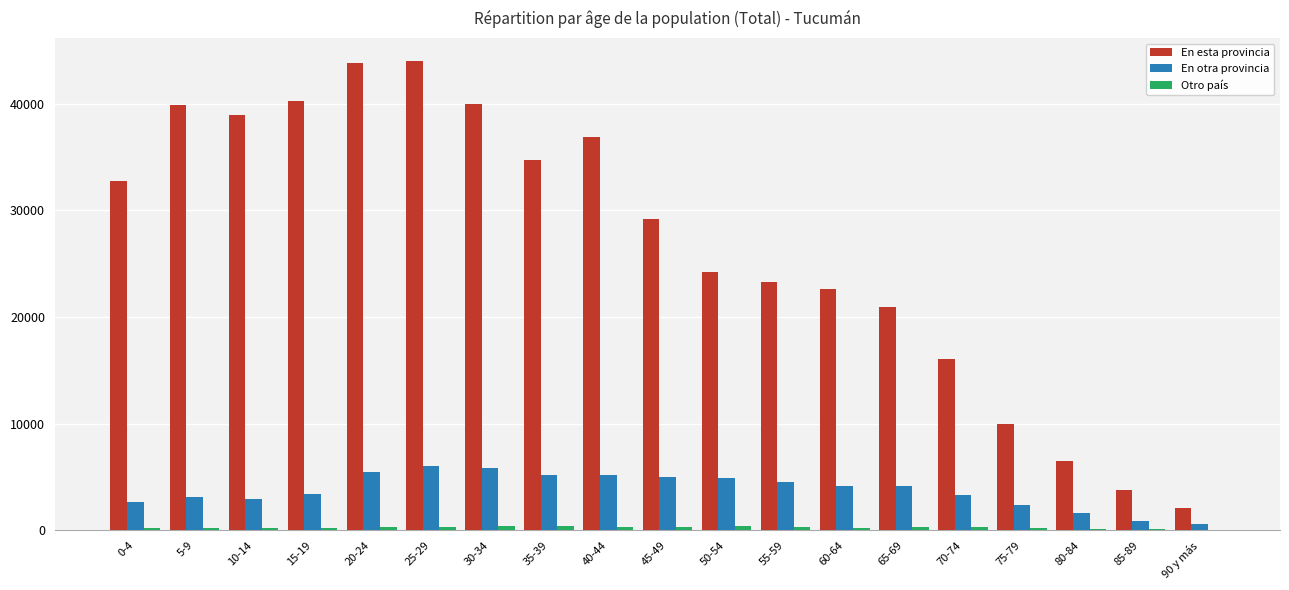

What is the sum of the En esta provincia values at 5-9 and 55-59?

63232